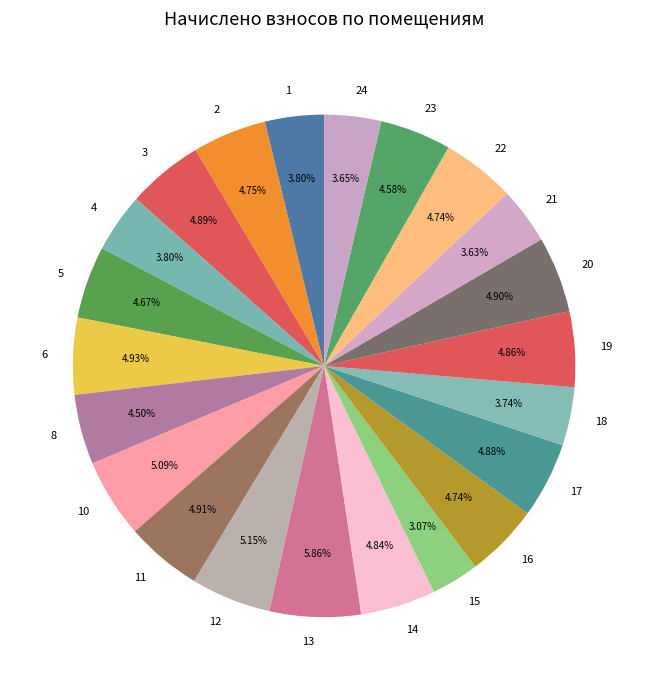

What is the largest slice in the pie chart?

13